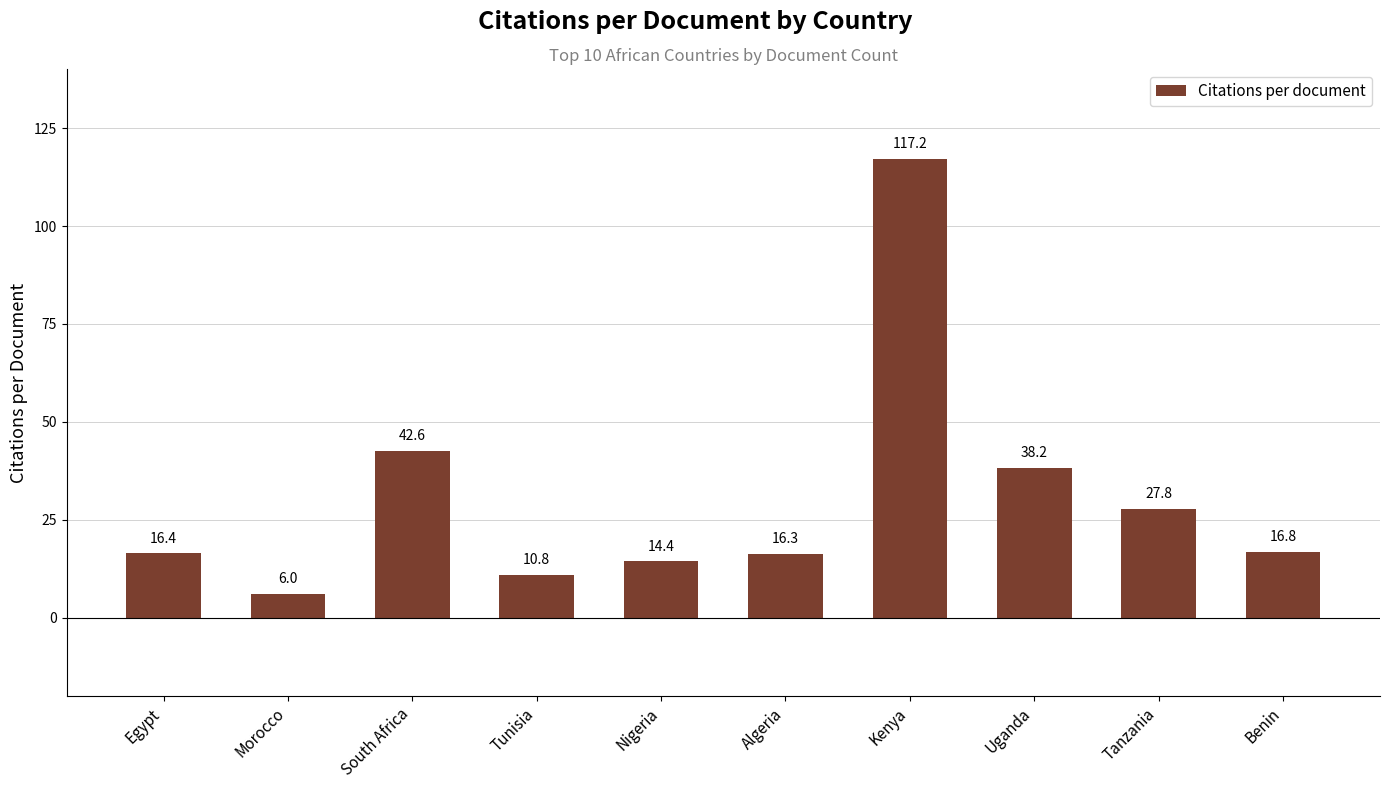

The chart shows a value of 16.4 at Egypt. True or false?

True